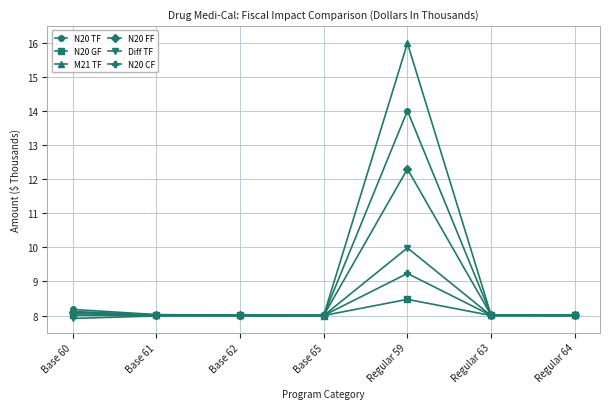

What is the sum of all Diff TF values?

57.9